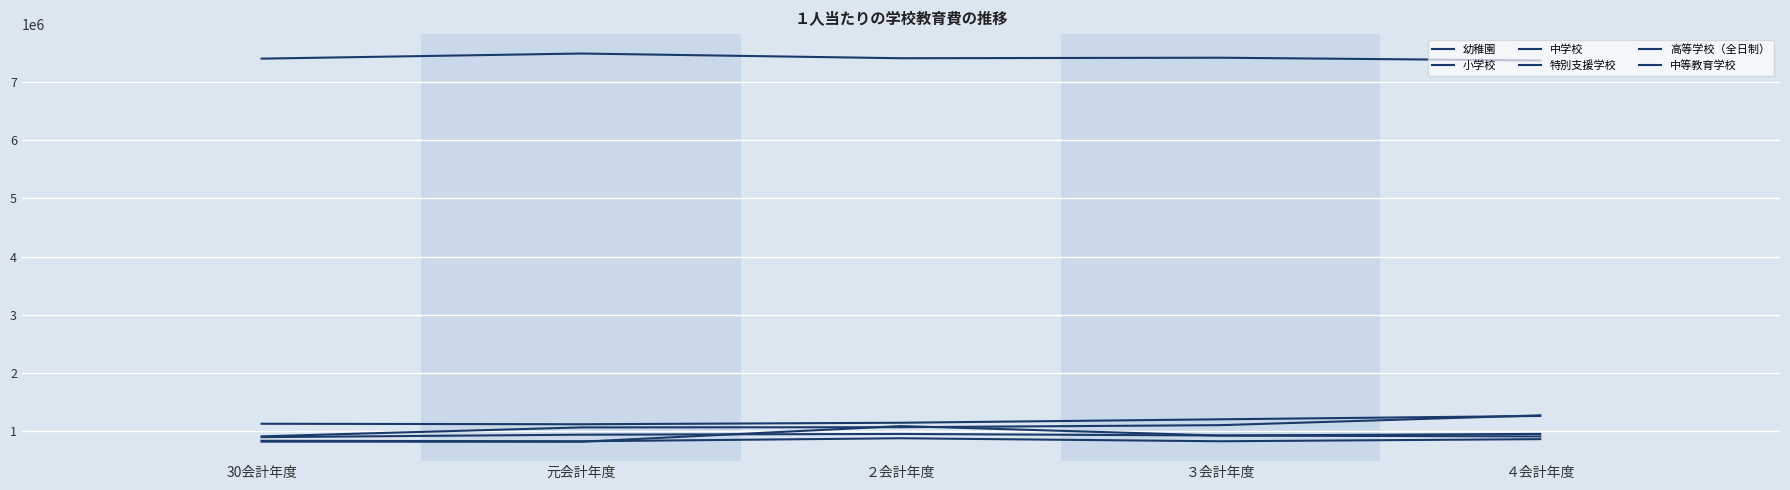

What value does the 幼稚園 series have at 30会計年度, to the nearest 100?

903700